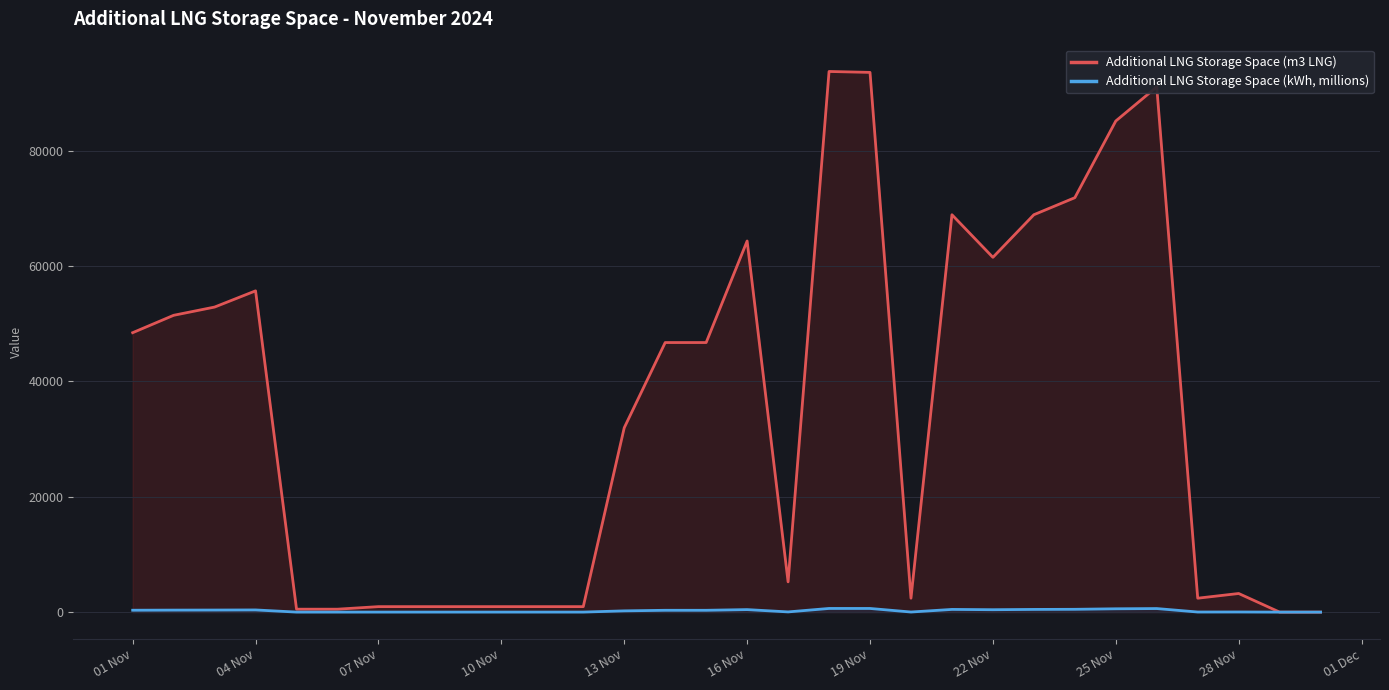

Count the number of categories in the chart.

30